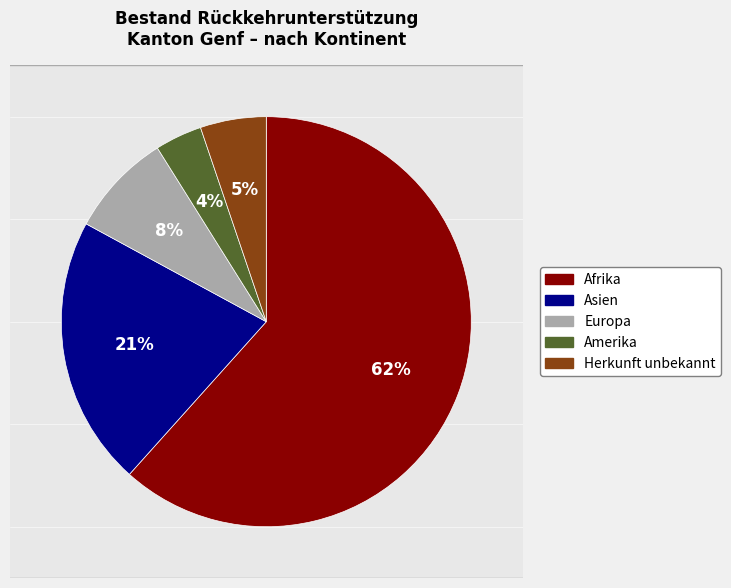

Do Afrika and Europa together represent more than half of the pie?

Yes